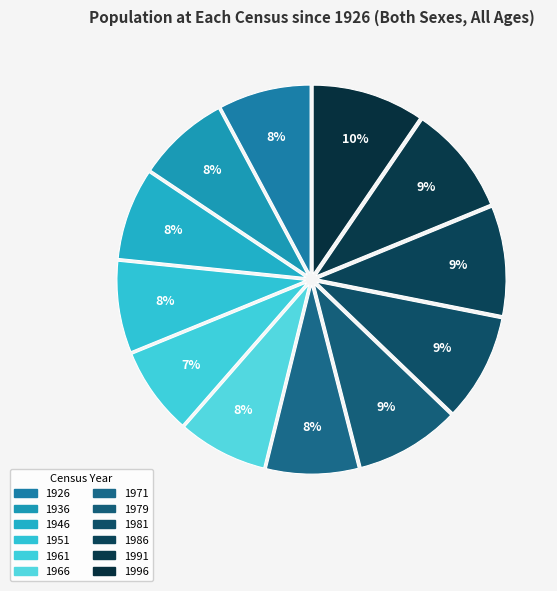

Count the number of slices in the pie.

12